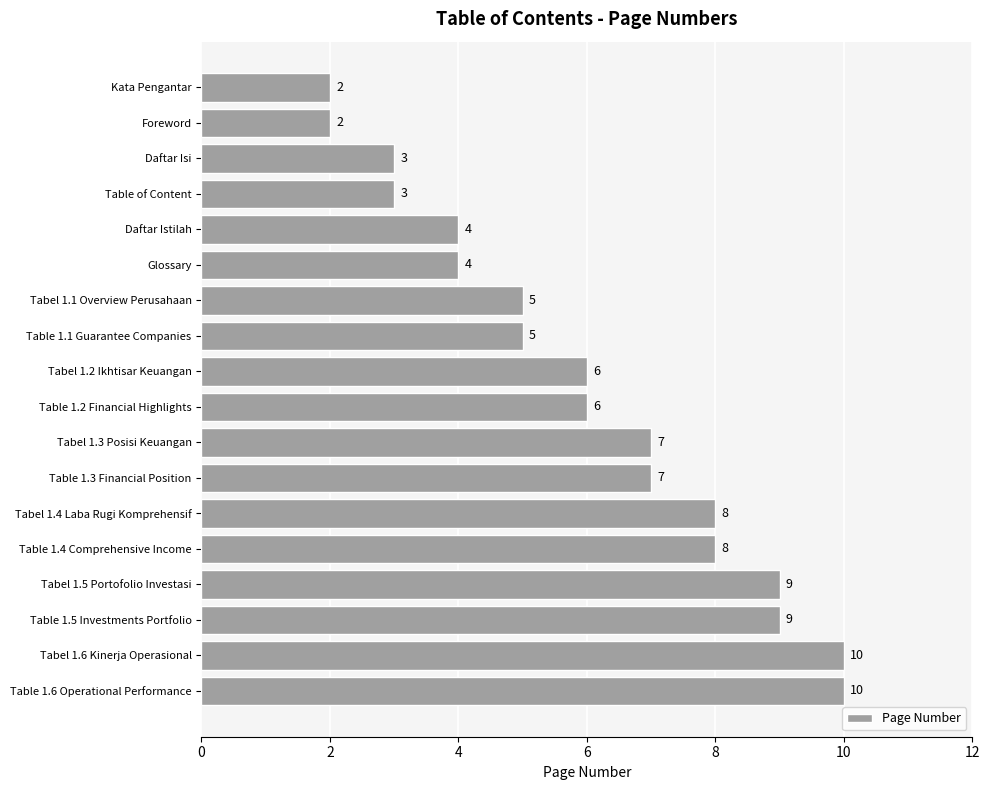

What is the change in value from Glossary to Table 1.5 Investments Portfolio?

+5